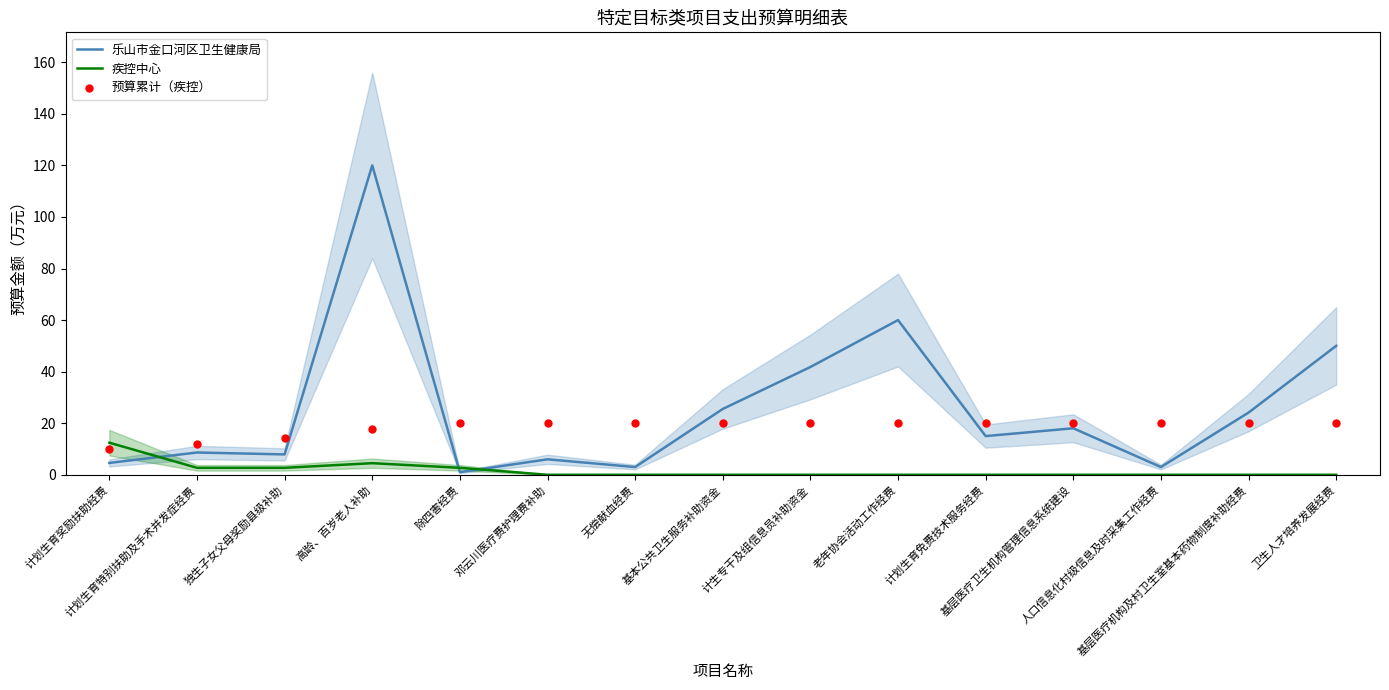

Reading left to right, extract all data points from this chart.

乐山市金口河区卫生健康局: 计划生育奖励扶助经费=4.6	计划生育特别扶助及手术并发症经费=8.6	独生子女父母奖励县级补助=7.9	高龄、百岁老人补助=120.0	除四害经费=1.0	邓云川医疗费护理费补助=6.0	无偿献血经费=3.0	基本公共卫生服务补助资金=25.5	计生专干及组信息员补助资金=41.8	老年协会活动工作经费=60.0	计划生育免费技术服务经费=15.0	基层医疗卫生机构管理信息系统建设=18.0	人口信息化村级信息及时采集工作经费=3.0	基层医疗机构及村卫生室基本药物制度补助经费=24.1	卫生人才培养发展经费=50.0
疾控中心: 计划生育奖励扶助经费=12.4	计划生育特别扶助及手术并发症经费=2.7	独生子女父母奖励县级补助=2.7	高龄、百岁老人补助=4.5	除四害经费=2.7	邓云川医疗费护理费补助=0.0	无偿献血经费=0.0	基本公共卫生服务补助资金=0.0	计生专干及组信息员补助资金=0.0	老年协会活动工作经费=0.0	计划生育免费技术服务经费=0.0	基层医疗卫生机构管理信息系统建设=0.0	人口信息化村级信息及时采集工作经费=0.0	基层医疗机构及村卫生室基本药物制度补助经费=0.0	卫生人才培养发展经费=0.0
预算累计（疾控）: 计划生育奖励扶助经费=10.0	计划生育特别扶助及手术并发症经费=12.1	独生子女父母奖励县级补助=14.3	高龄、百岁老人补助=17.9	除四害经费=20.0	邓云川医疗费护理费补助=20.0	无偿献血经费=20.0	基本公共卫生服务补助资金=20.0	计生专干及组信息员补助资金=20.0	老年协会活动工作经费=20.0	计划生育免费技术服务经费=20.0	基层医疗卫生机构管理信息系统建设=20.0	人口信息化村级信息及时采集工作经费=20.0	基层医疗机构及村卫生室基本药物制度补助经费=20.0	卫生人才培养发展经费=20.0